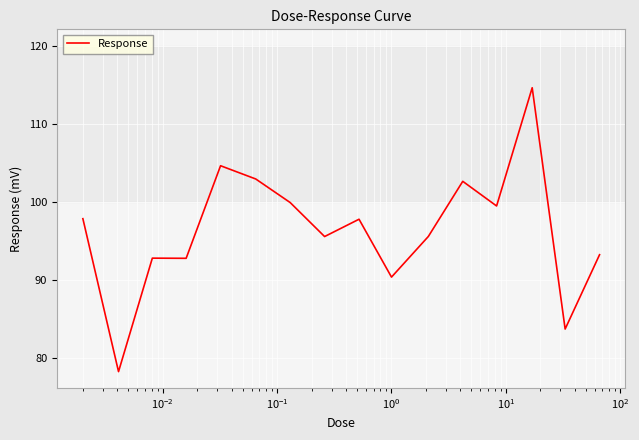

What is the minimum value shown in the chart?

78.2